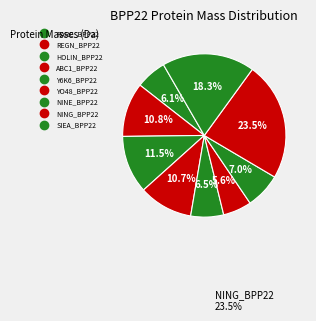

To the nearest percent, what is the average slice percentage?

11%